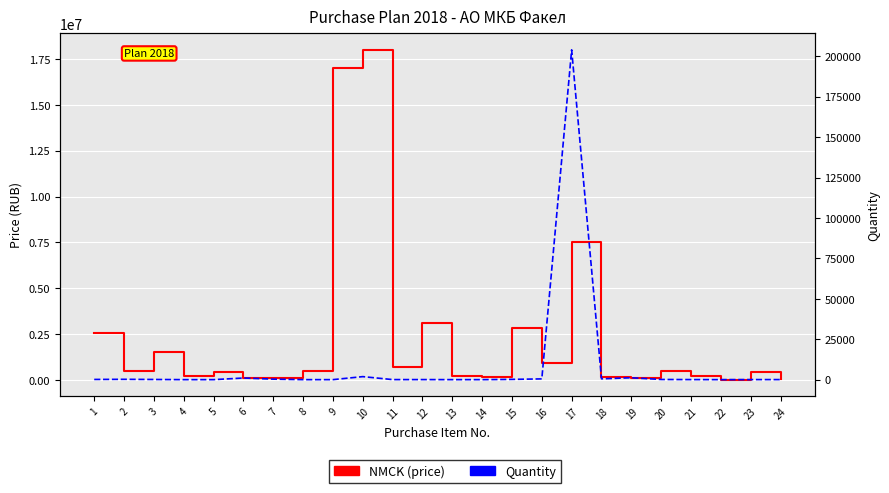

How many values in Quantity are above zero?

23